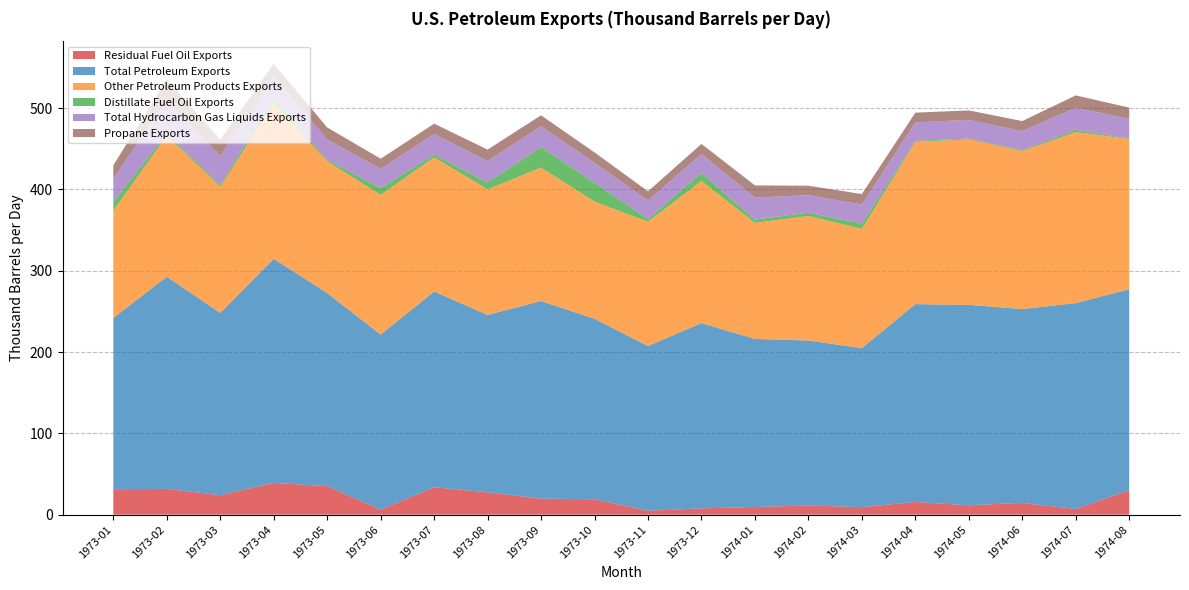

Reading left to right, what are all the values shown in this chart?

Residual Fuel Oil Exports: 31.3	31.7	23.9	39.1	35.2	6.1	33.7	27.5	19.8	18.9	4.8	7.8	9.4	11.3	9.2	15.6	11.5	14.5	6.9	30.1
Total Petroleum Exports: 210.6	261.0	224.2	275.6	237.4	215.4	240.7	218.2	243.0	222.0	202.6	227.8	206.7	202.9	195.6	243.3	246.5	238.4	253.2	247.2
Other Petroleum Products Exports: 131.9	173.8	155.1	191.5	162.1	171.8	165.0	154.4	164.2	144.1	153.0	174.8	142.7	153.3	146.6	199.5	203.6	194.3	210.5	184.7
Distillate Fuel Oil Exports: 10.7	2.4	2.3	6.6	1.7	8.4	3.4	8.5	25.4	23.3	3.2	9.9	4.0	3.9	6.6	1.4	0.9	1.1	2.7	0.5
Total Hydrocarbon Gas Liquids Exports: 28.8	40.7	35.8	26.6	25.1	23.5	25.4	26.5	25.5	24.5	22.8	23.3	27.1	21.6	23.4	22.8	22.9	23.4	27.2	24.3
Propane Exports: 16.4	26.0	20.0	15.4	14.8	12.5	12.6	14.0	13.3	12.9	11.3	12.5	15.0	11.7	12.9	11.9	11.7	12.4	15.1	13.9